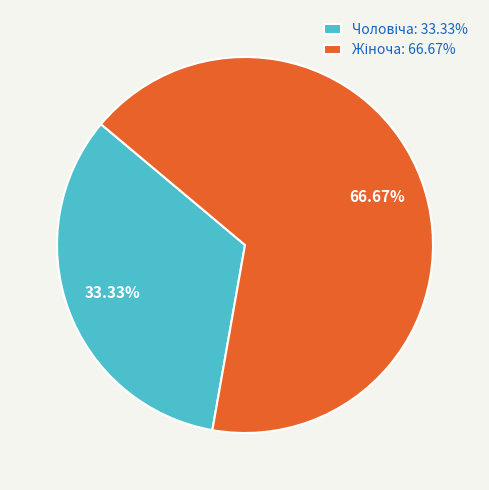

Which category has the biggest portion of the pie?

Жіноча